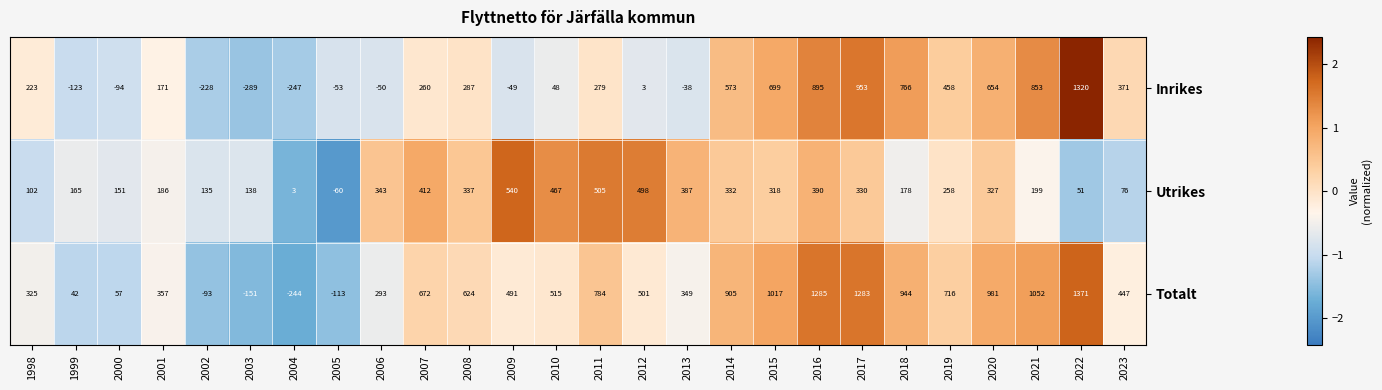

How many data points in Utrikes are less than 318?

13